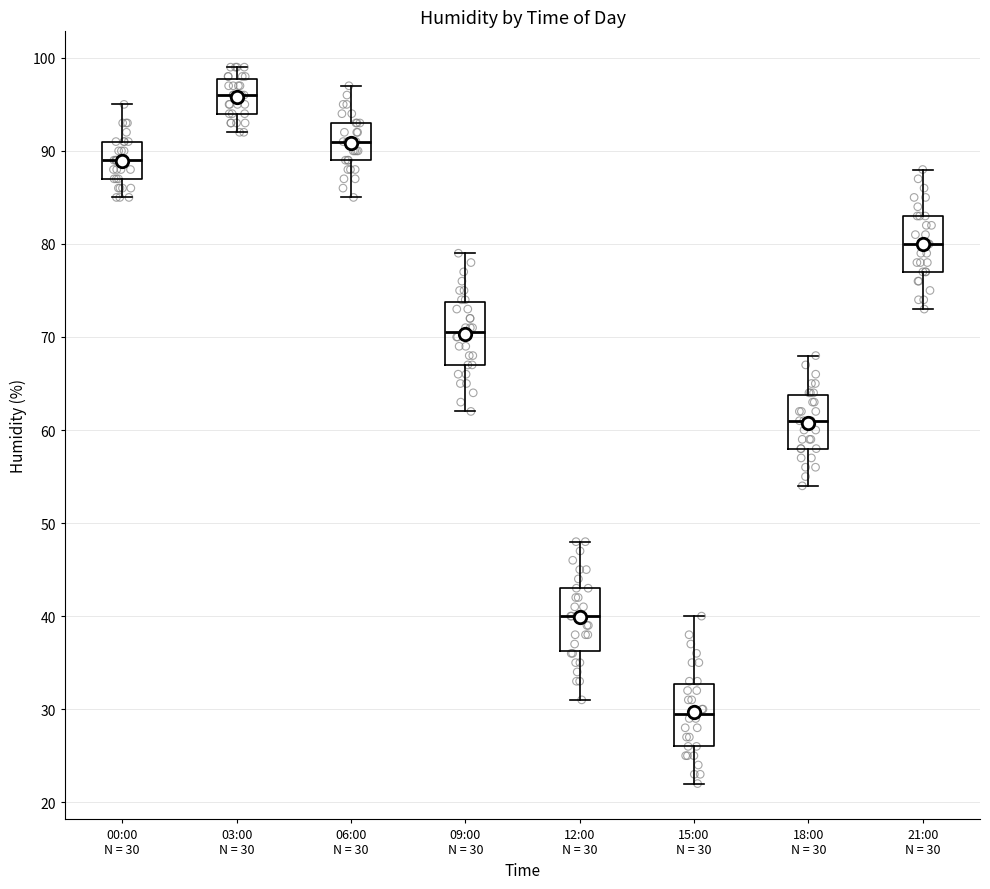

Reading left to right, transcribe this box plot: for each box, give where its median line is, the range the box spans, and where its two whiskers end, as read against the y-axis. The values are not printed on the chart, so give them approximately, as read against the axis.

00:00 N = 30: median 89, box 87 to 91, whiskers 85 to 95
03:00 N = 30: median 96, box 94 to 98, whiskers 92 to 99
06:00 N = 30: median 91, box 89 to 93, whiskers 85 to 97
09:00 N = 30: median 71, box 67 to 74, whiskers 62 to 79
12:00 N = 30: median 40, box 36 to 43, whiskers 31 to 48
15:00 N = 30: median 30, box 26 to 33, whiskers 22 to 40
18:00 N = 30: median 61, box 58 to 64, whiskers 54 to 68
21:00 N = 30: median 80, box 77 to 83, whiskers 73 to 88